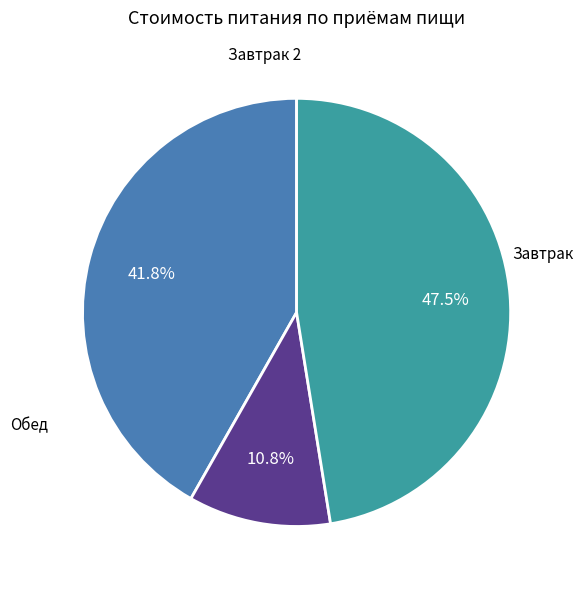

Is there a majority slice in this chart?

No